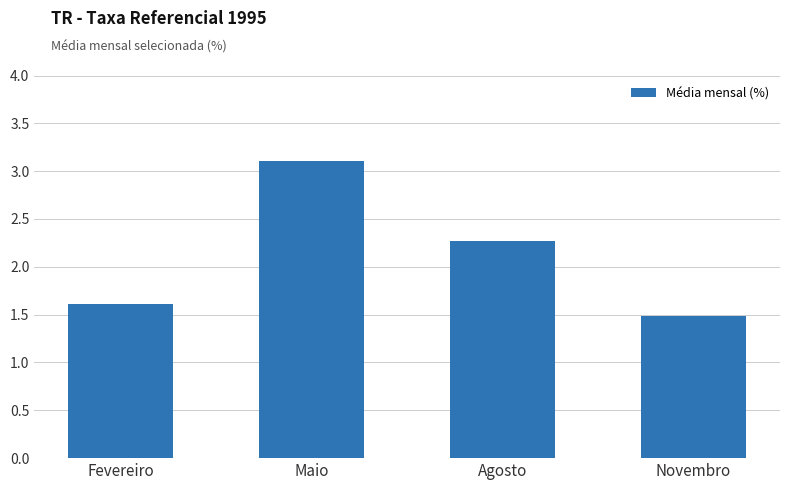

At which category does the chart reach its peak across all series?

Maio